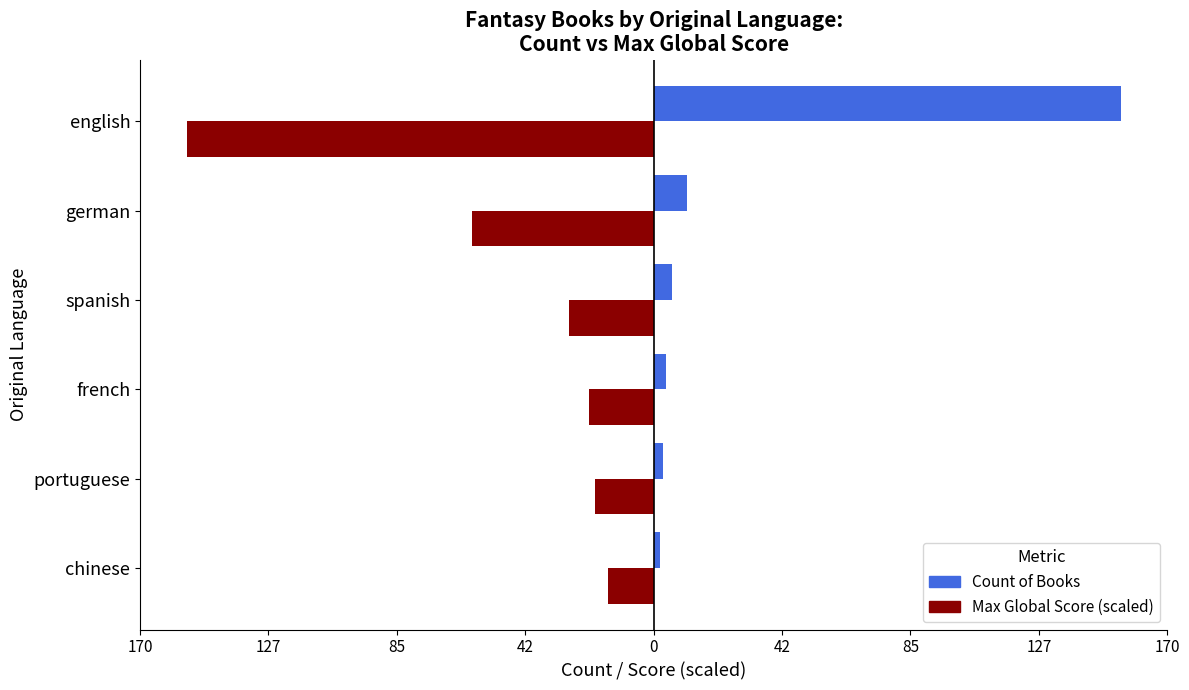

What is the maximum value for Max Global Score (scaled)?

-15.3